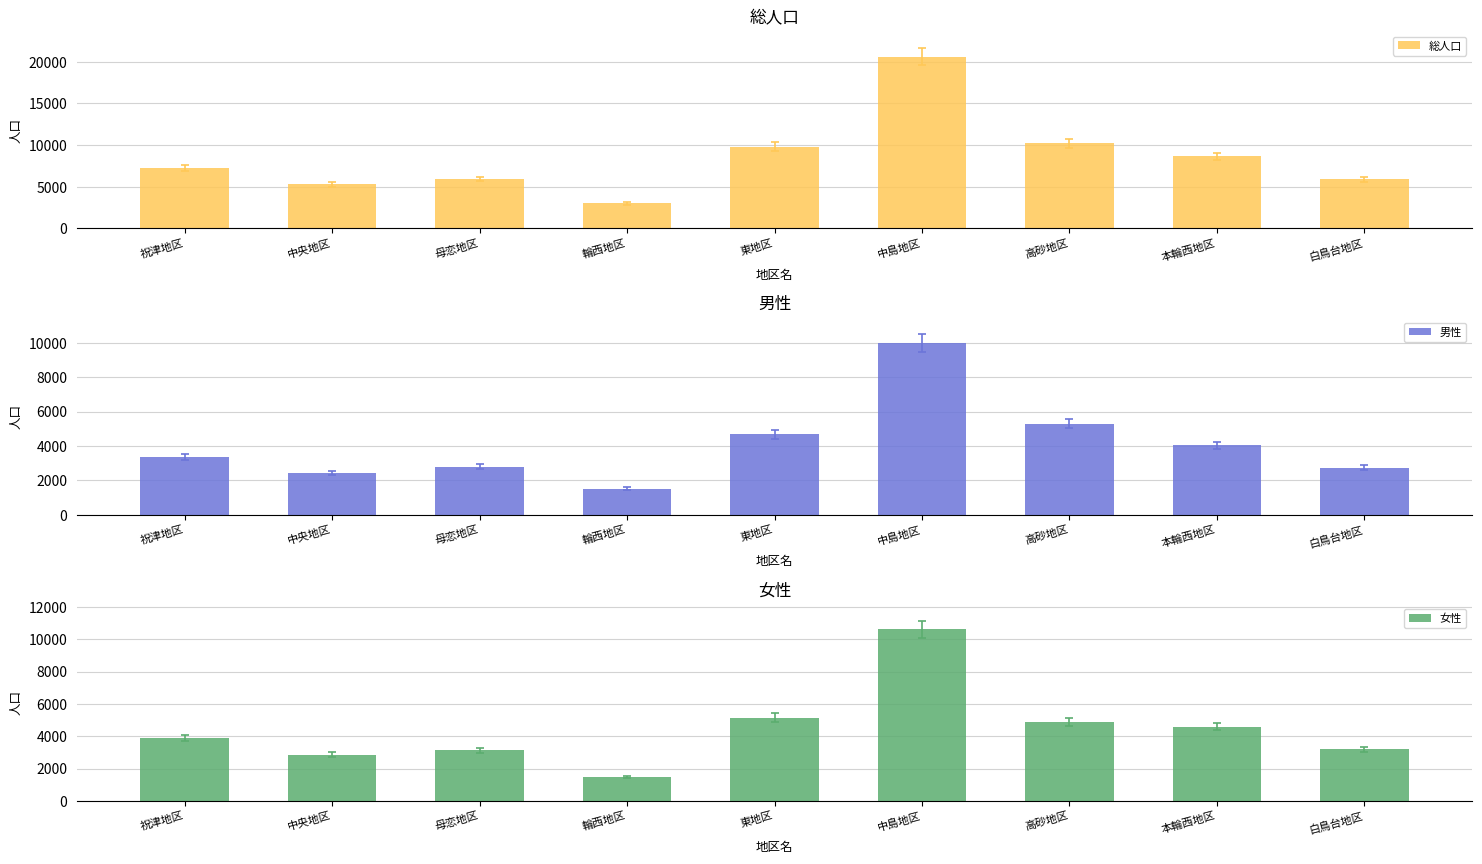

The value of 女性 at 中央地区 is 4256. True or false?

False